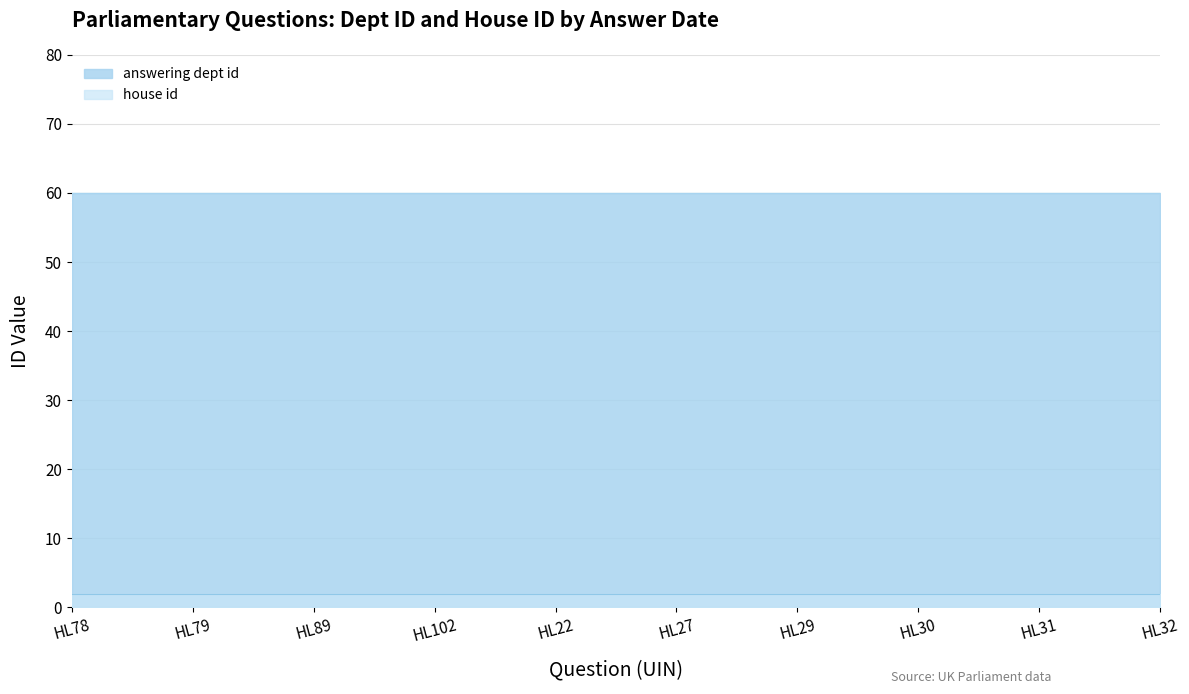

What position from the right is HL30?

3